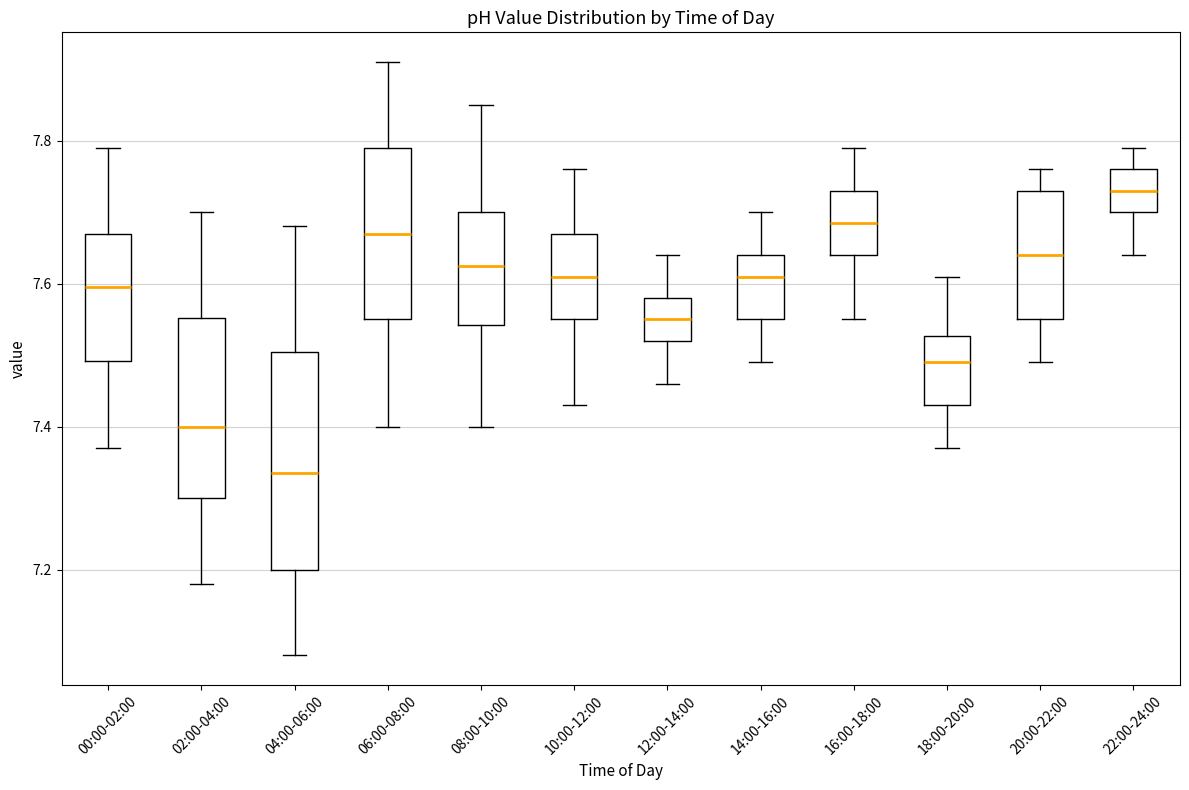

Which box is the tallest, from its lower edge to its upper edge?

04:00-06:00